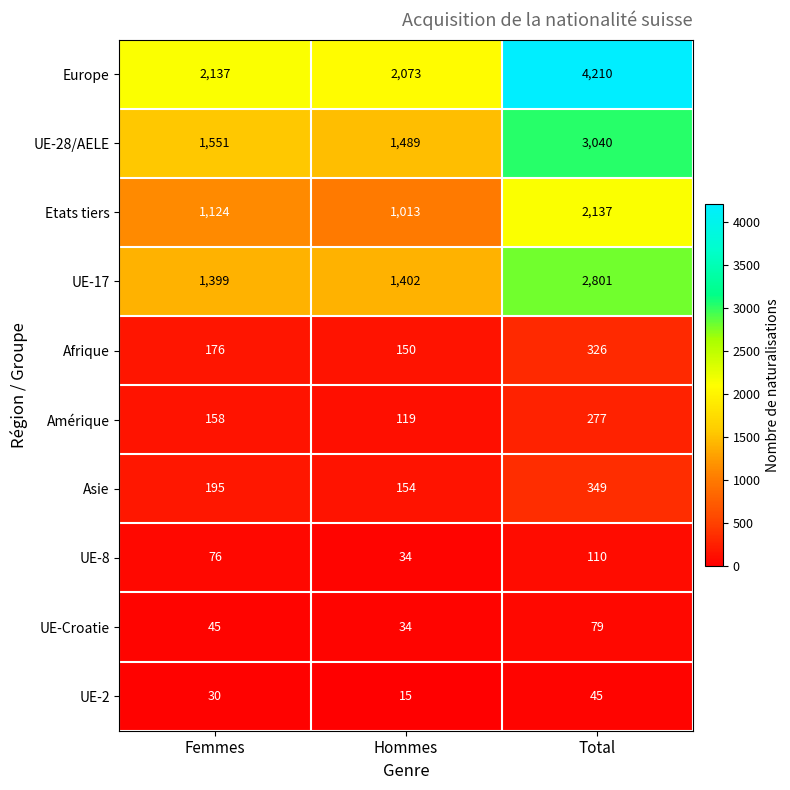

At which label does UE-17 reach its minimum?

Femmes